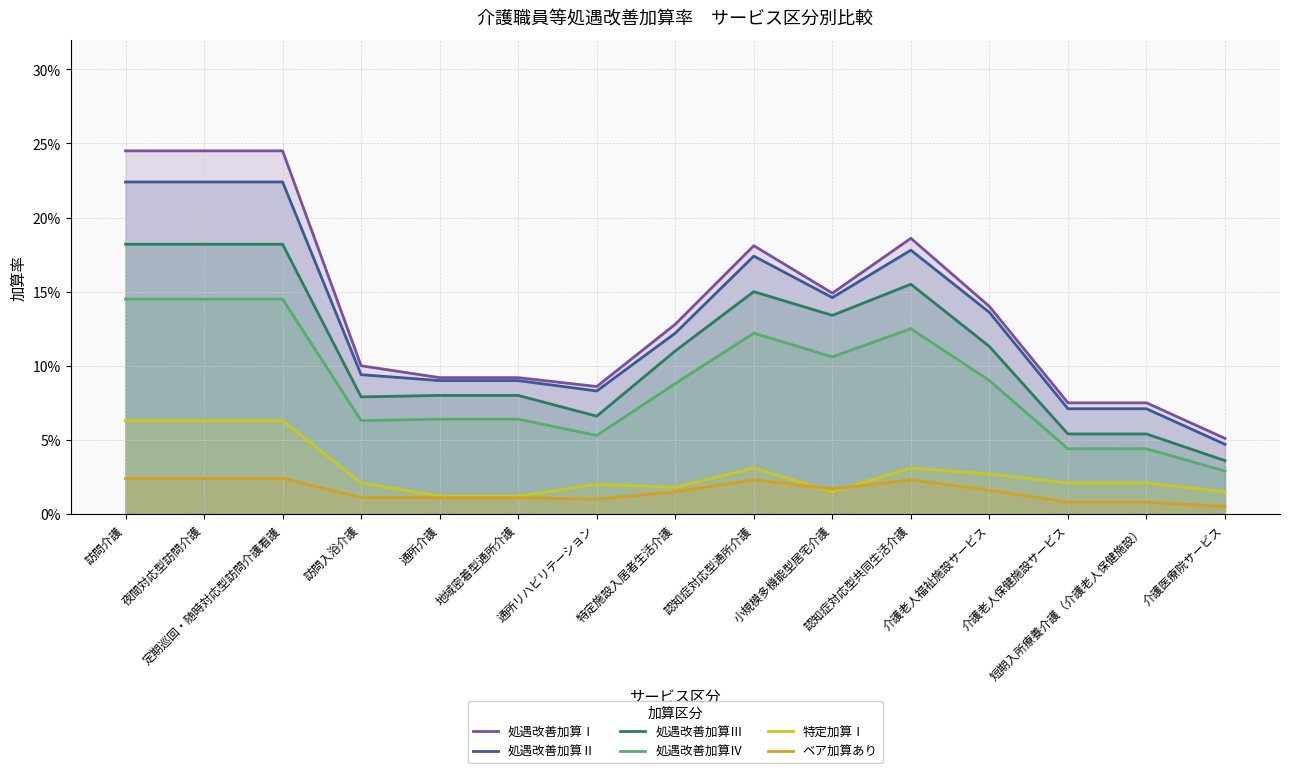

Which series changed the most between 特定施設入居者生活介護 and 認知症対応型共同生活介護?

処遇改善加算Ⅰ